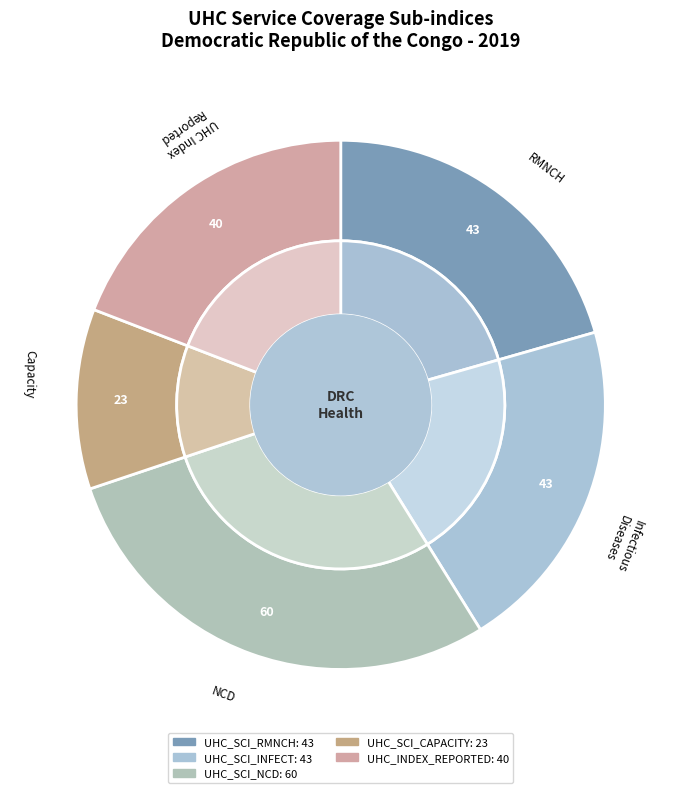

What percentage is the UHC_SCI_INFECT slice, to the nearest percent?

21%